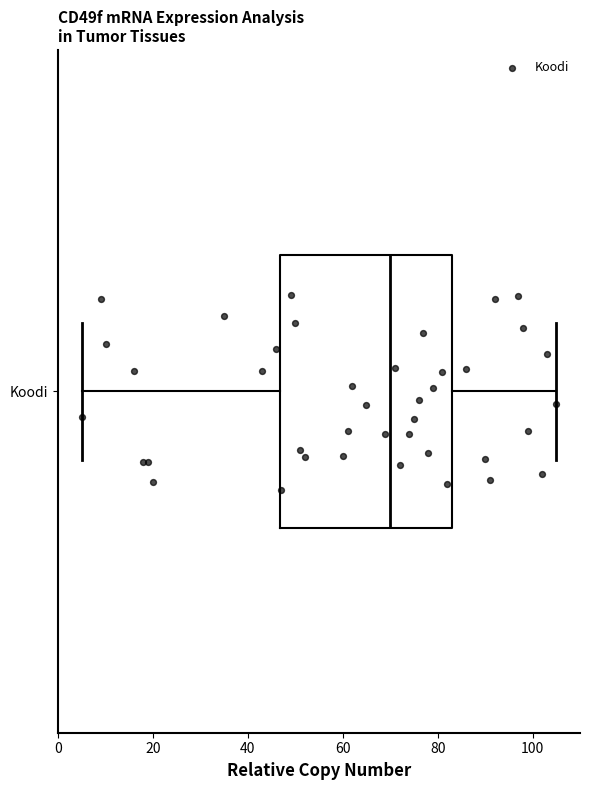

Read this box plot against the x-axis: the position of the median line, the range covered by the box, and the ends of both whiskers. The values are not printed on the chart, so give them approximately, as read against the axis.

median 70, box 46 to 84, whiskers 6 to 106